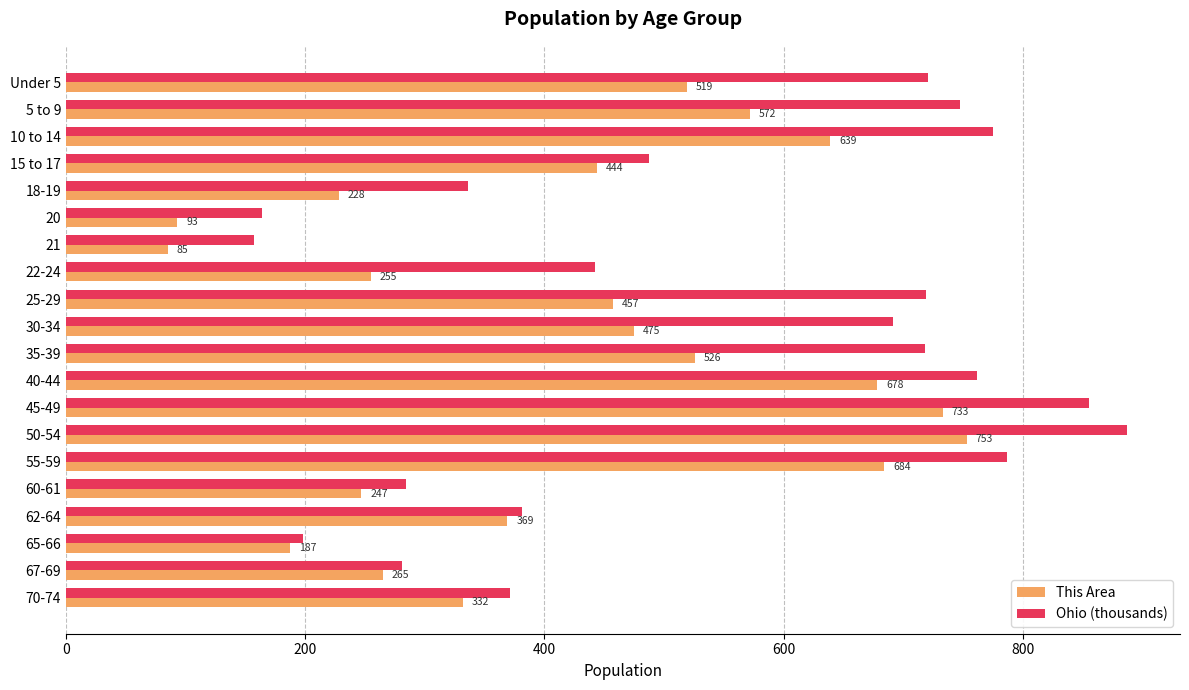

Which series has the largest range (max minus min)?

Ohio (thousands)